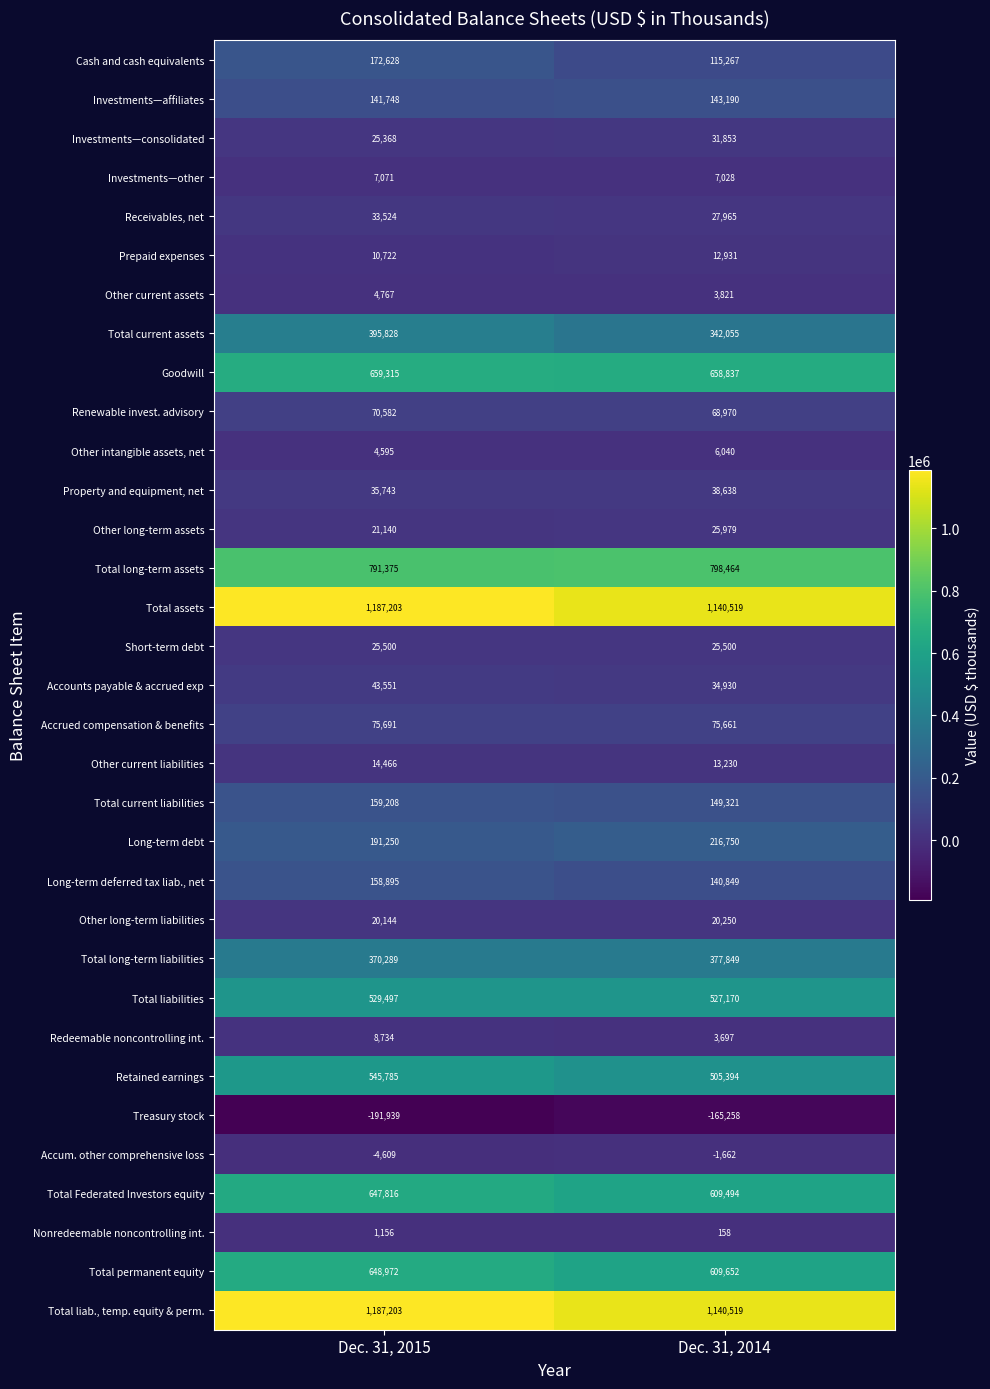

List the labels in order of Treasury stock value, largest first.

Dec. 31, 2014, Dec. 31, 2015